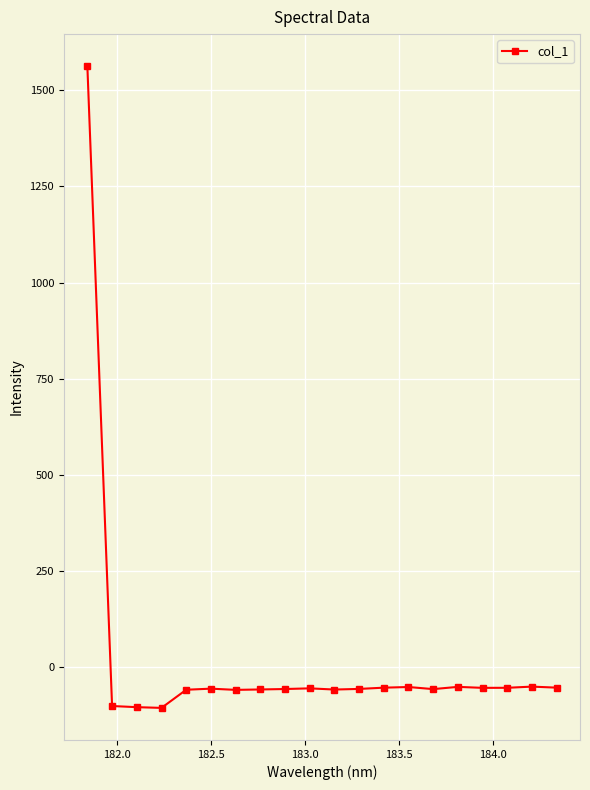

True or false: the data has more than 2 interior local peaks.

True